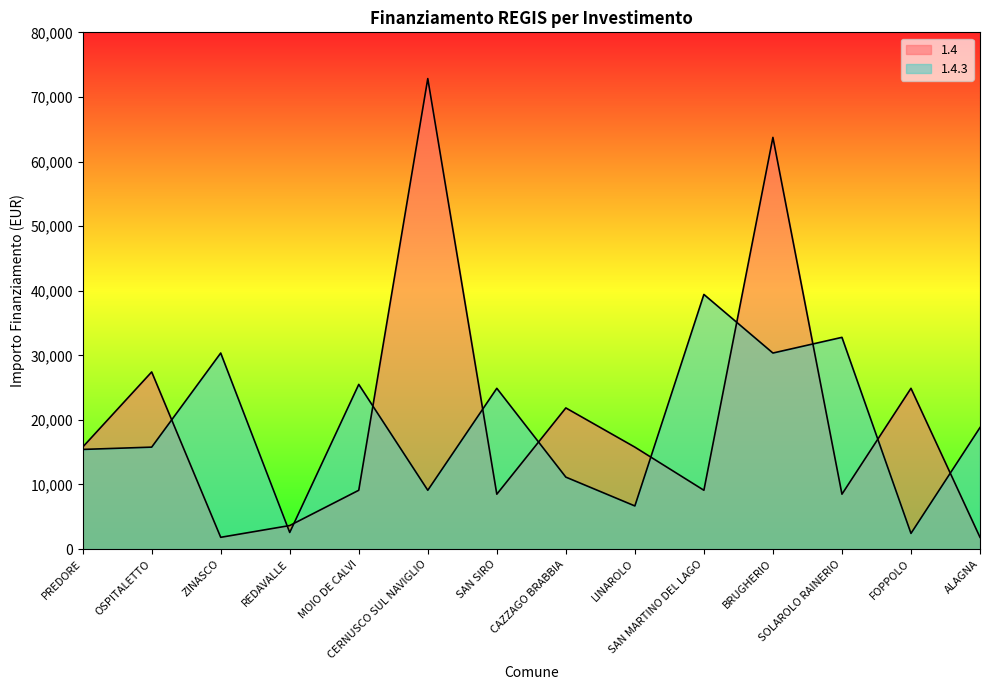

What is the total value across all series at CAZZAGO BRABBIA?

32993